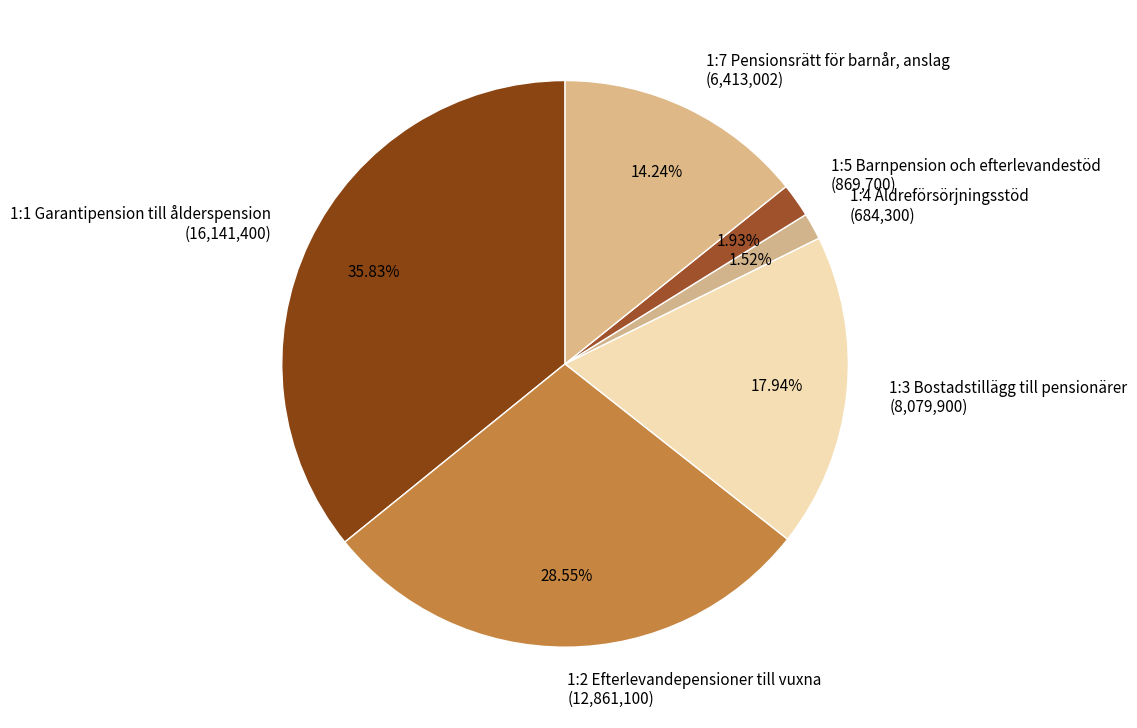

To the nearest percent, what is the difference between the largest and smallest slice percentages?

34%